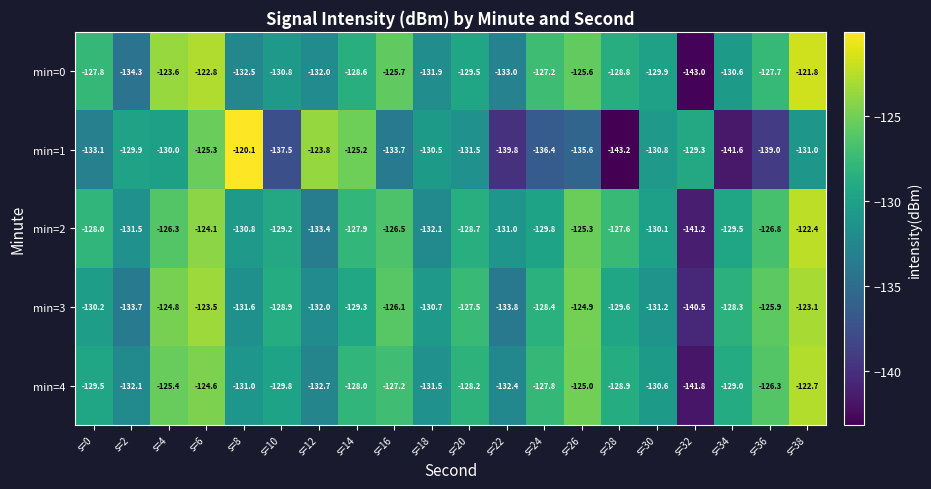

List the series in order of their peak value, lowest first.

min=3, min=4, min=2, min=0, min=1